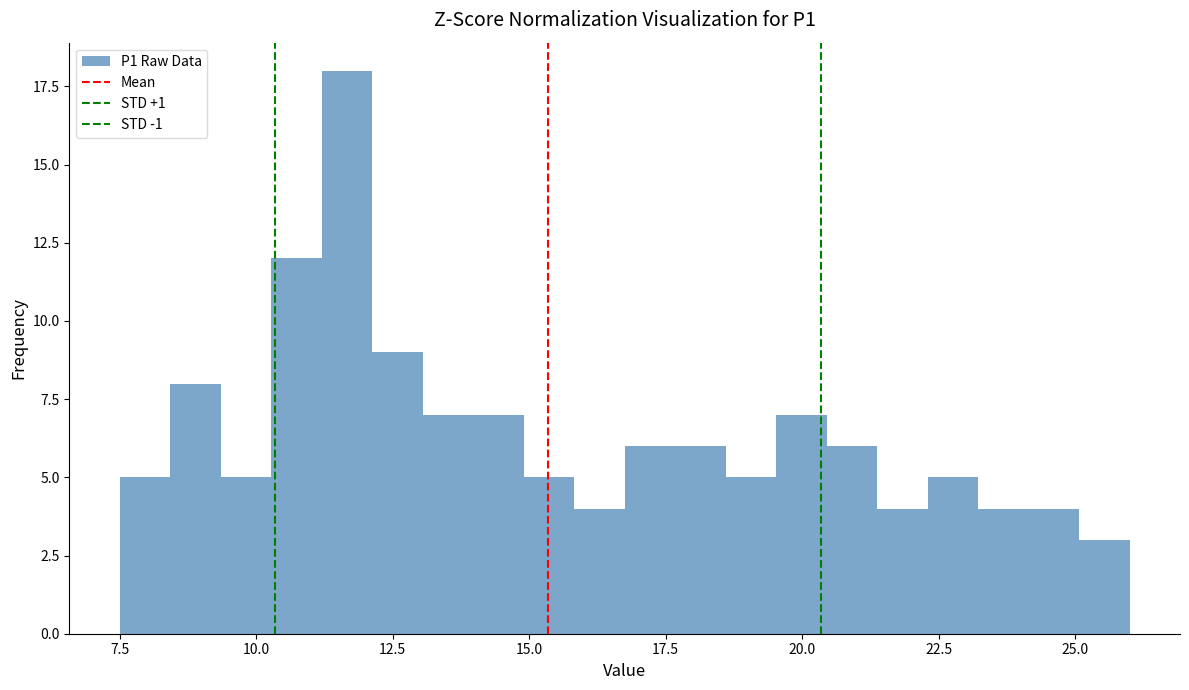

Read against the x-axis, roughly where is the centre of the tallest bar?

11.5